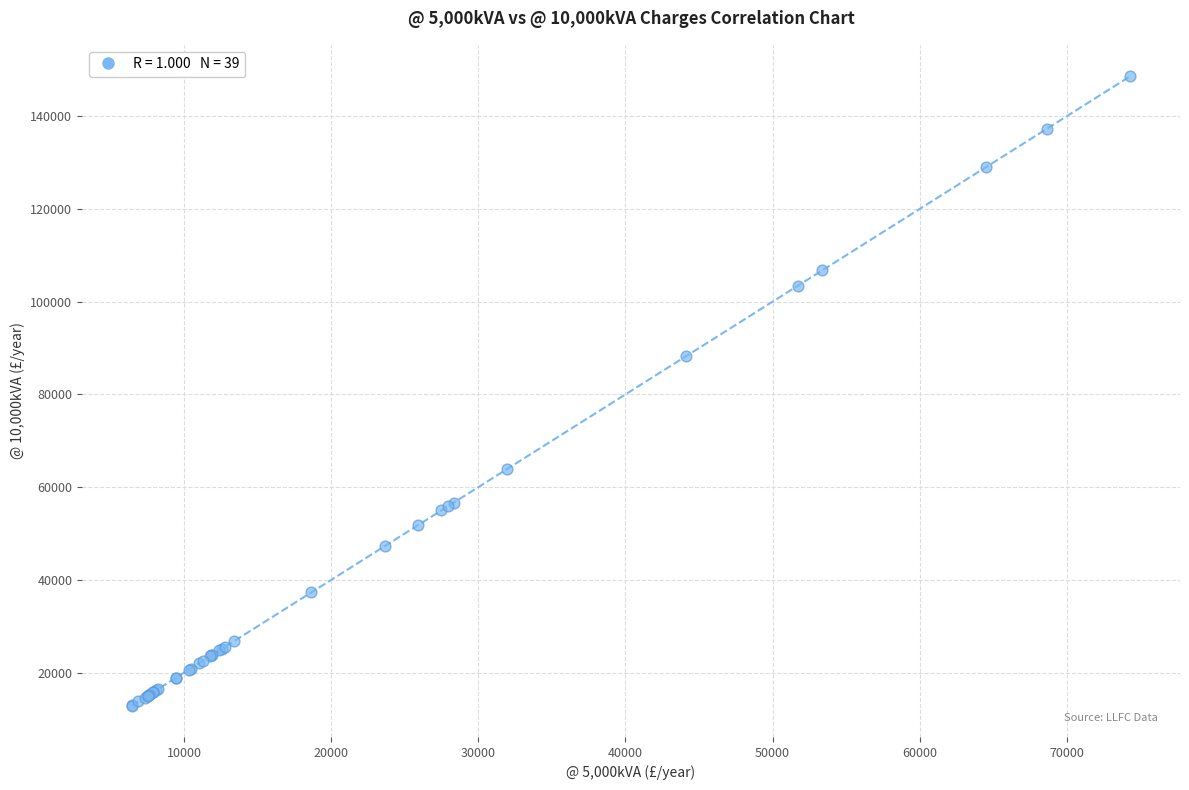

What Y value in the scatter plot is closest to 80757?

88258.1